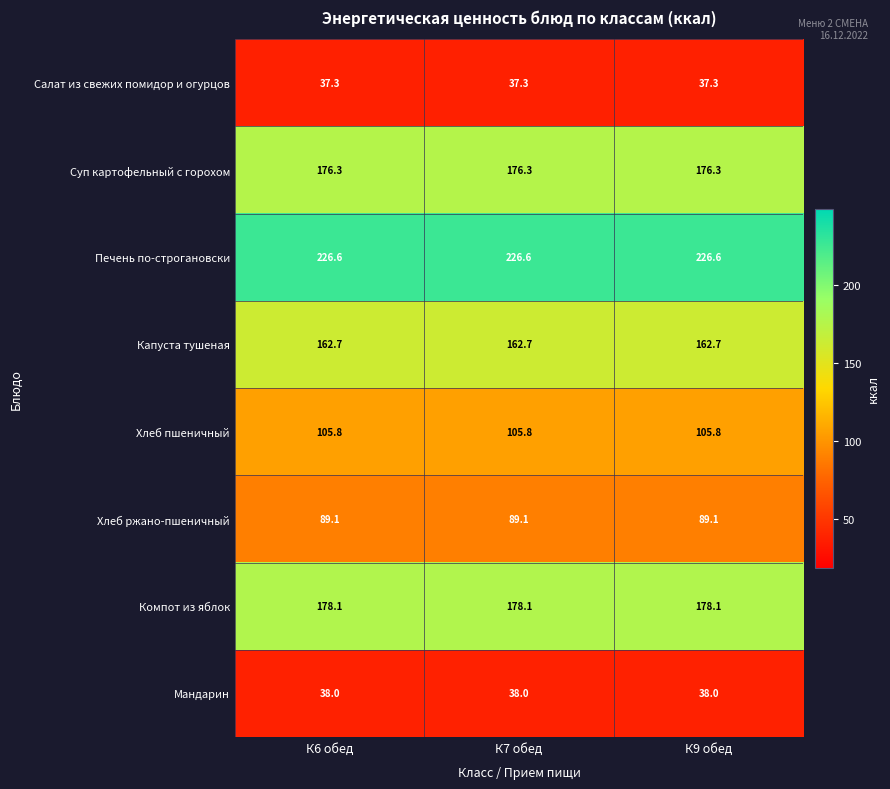

List the series in order of their peak value, highest first.

Печень по-строгановски, Компот из яблок, Суп картофельный с горохом, Капуста тушеная, Хлеб пшеничный, Хлеб ржано-пшеничный, Мандарин, Салат из свежих помидор и огурцов